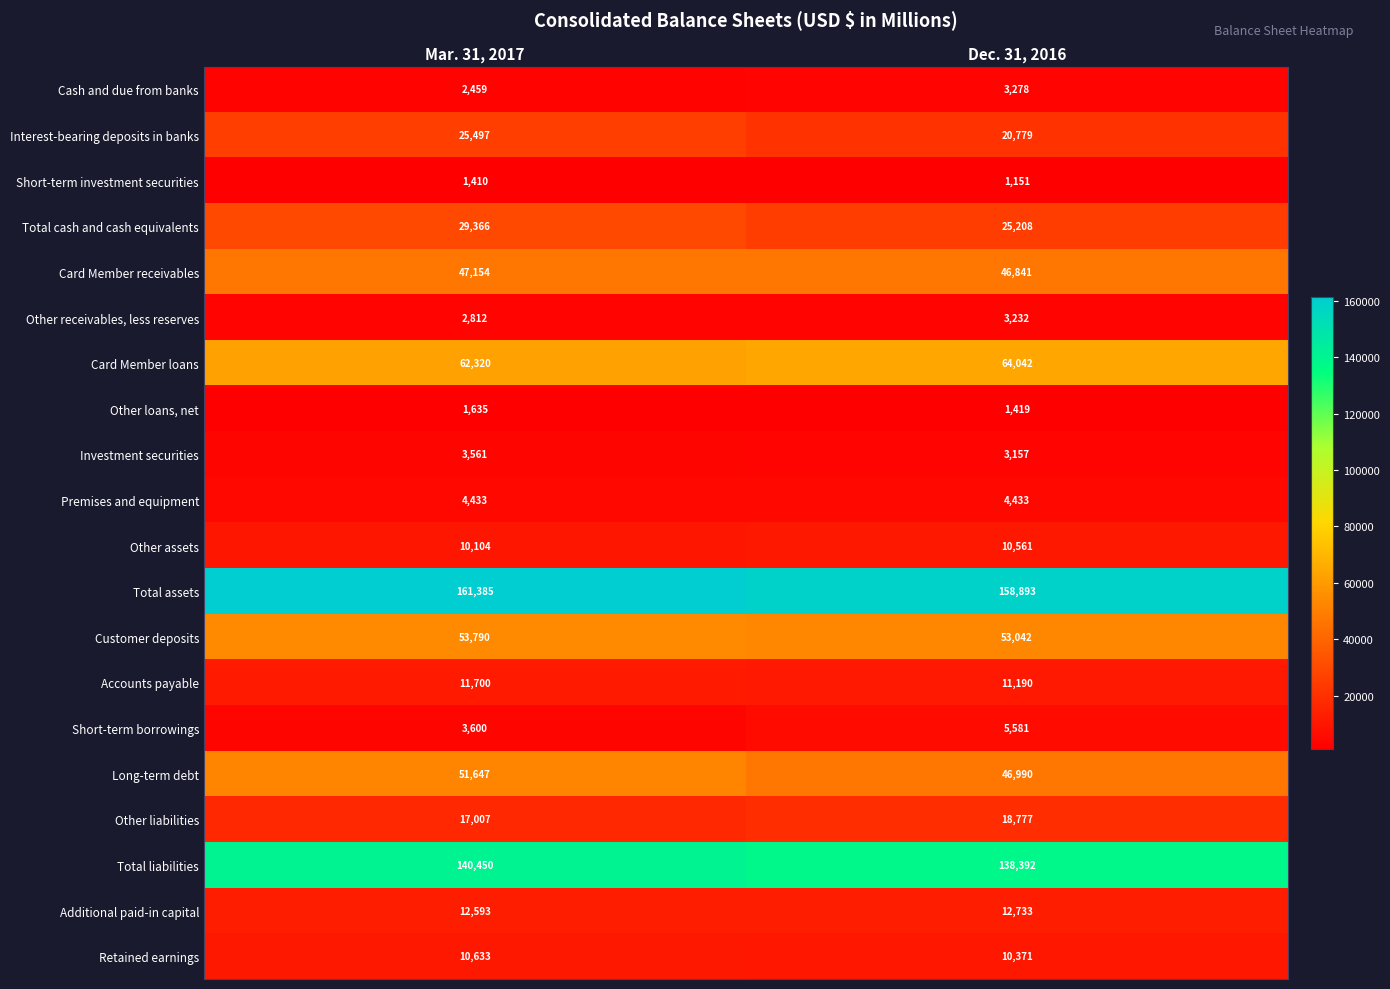

Is it true that Short-term borrowings equals 3600 at Mar. 31, 2017?

True